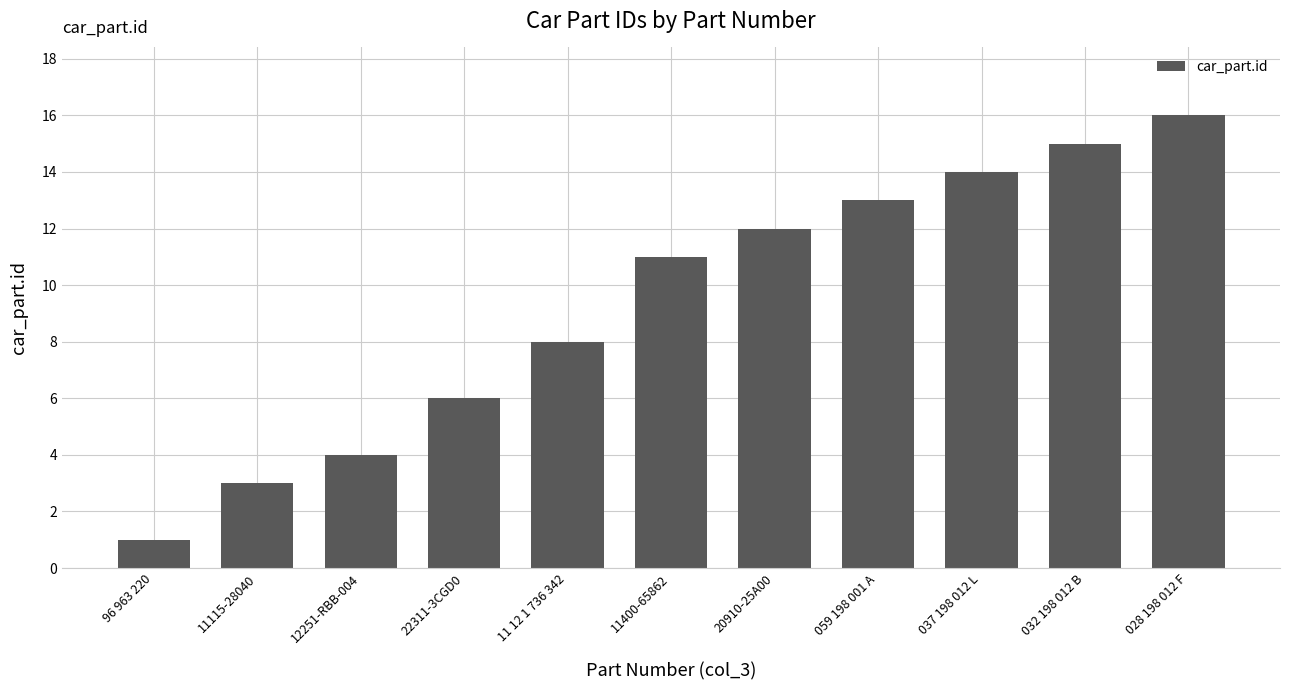

What is the difference between the maximum and second lowest values?

13